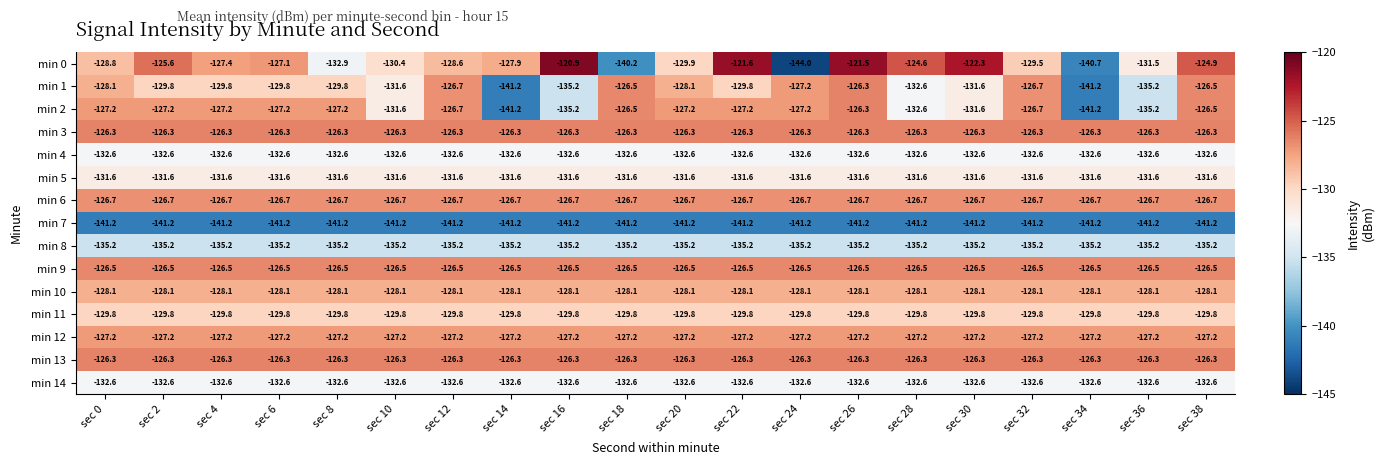

The value of min 12 at sec 18 is -127.2. True or false?

True